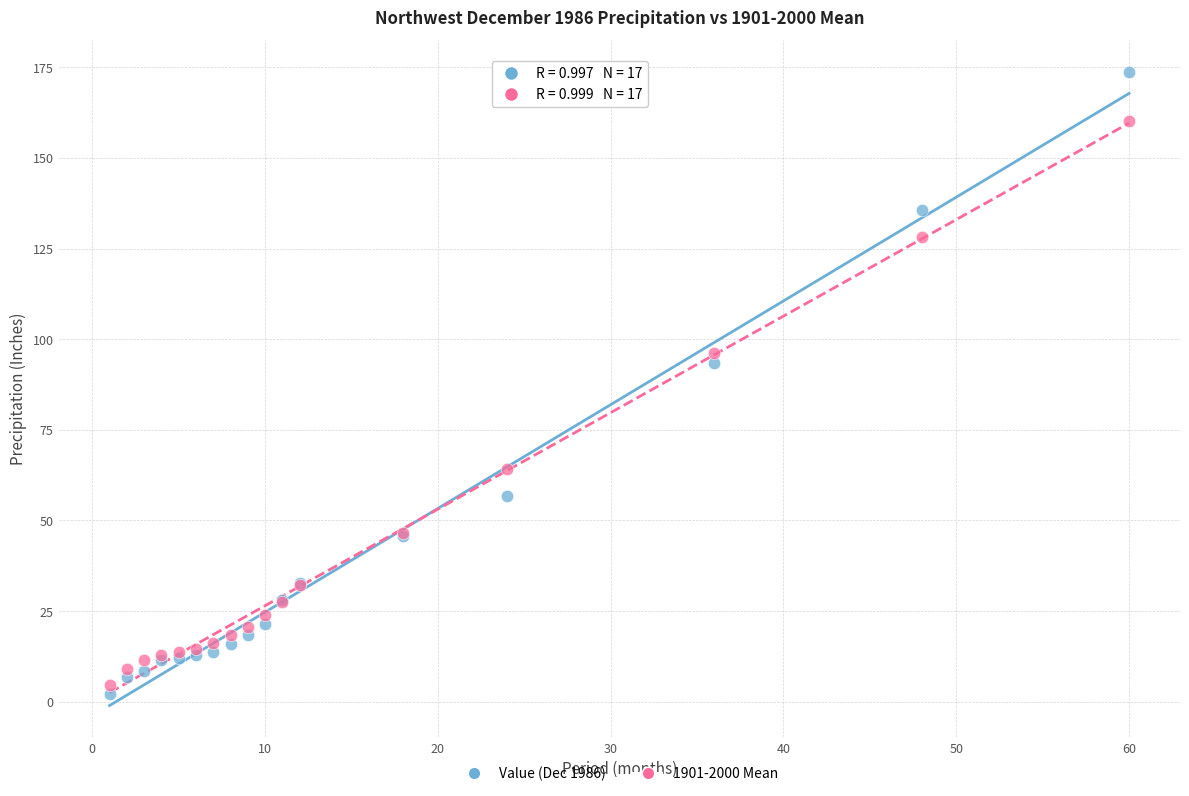

Which series reaches the maximum Y coordinate?

Value (Dec 1986)